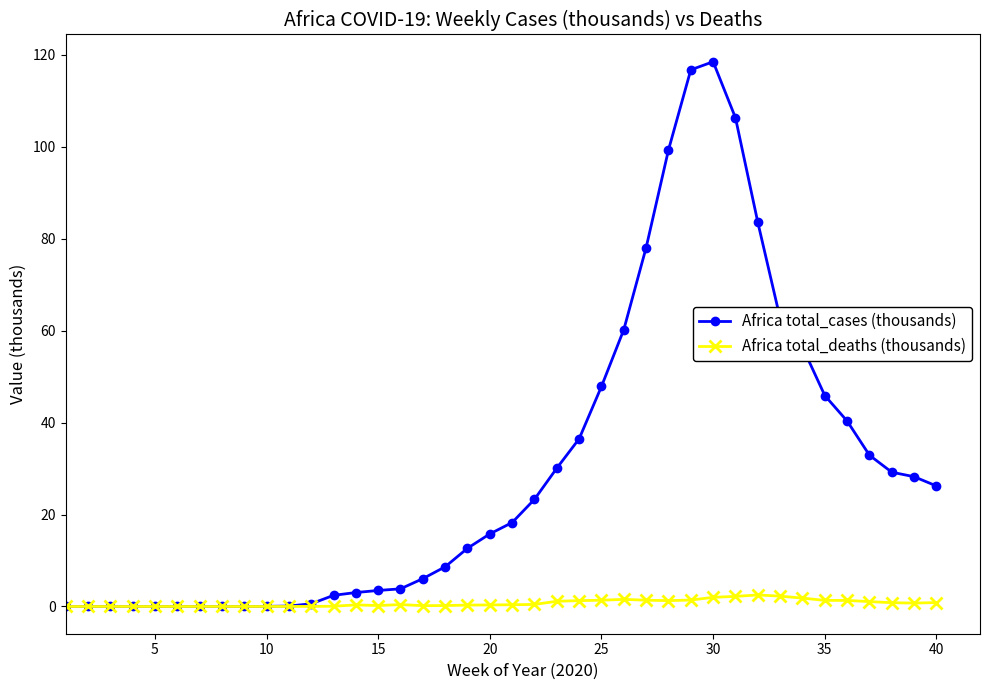

Rank the series by their average value, from highest to lowest.

Africa total_cases (thousands), Africa total_deaths (thousands)